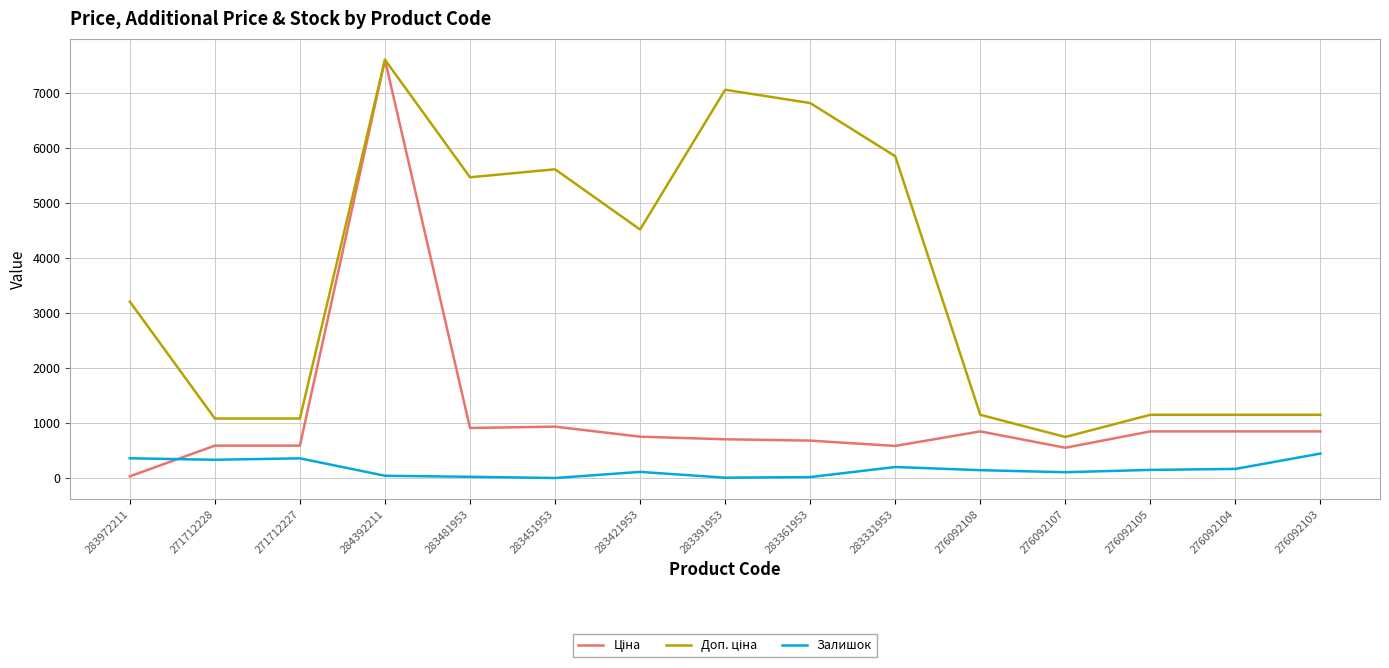

What is the maximum value for Залишок?

446.0